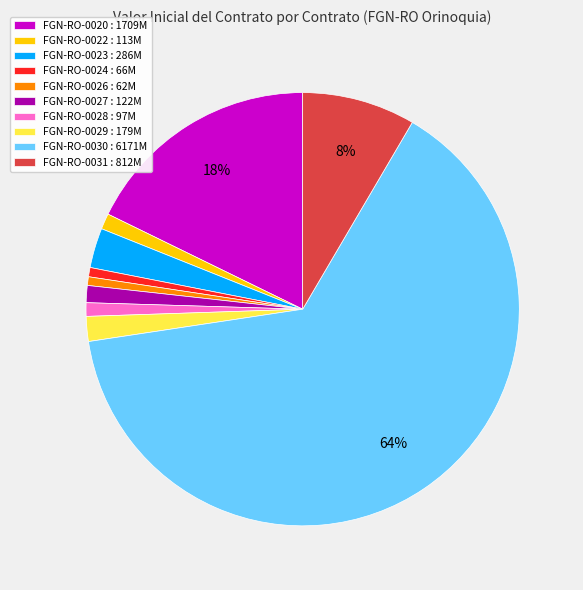

Is there a majority slice in this chart?

Yes